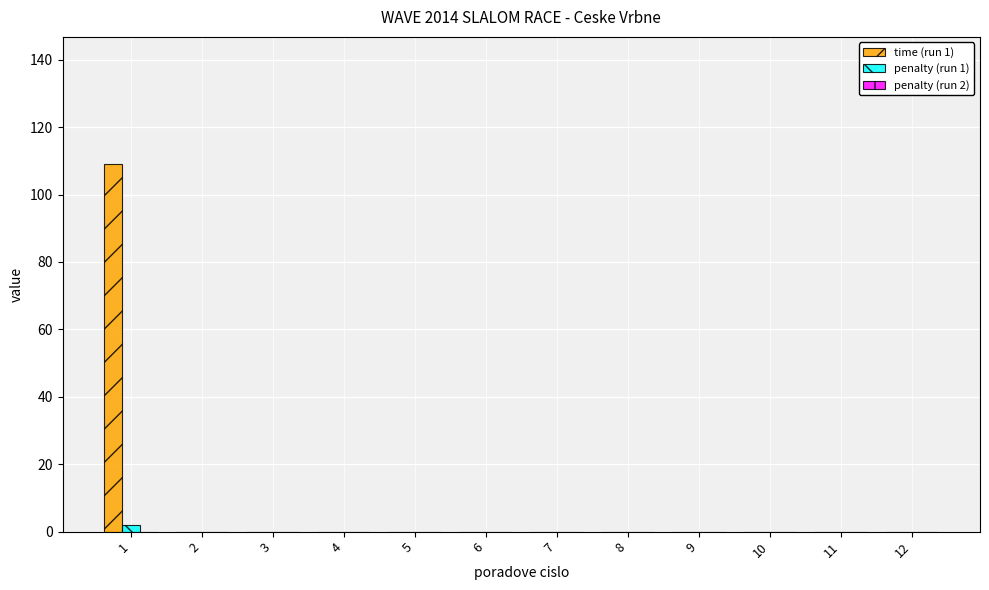

Which series has the widest spread of values?

time (run 1)